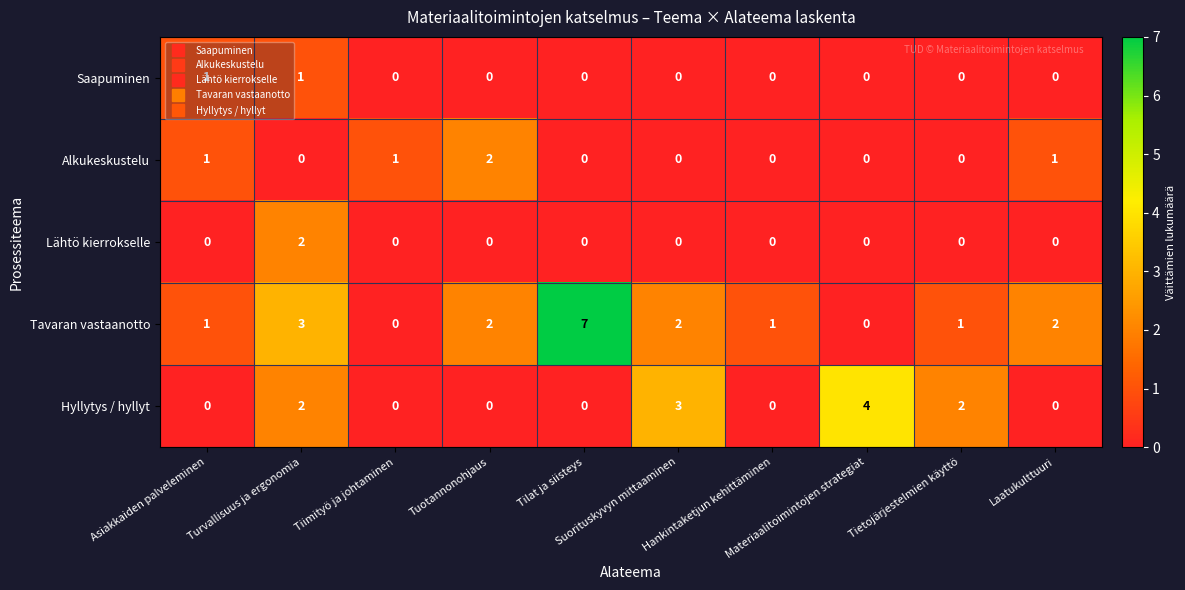

Which series has the largest range (max minus min)?

Tavaran vastaanotto